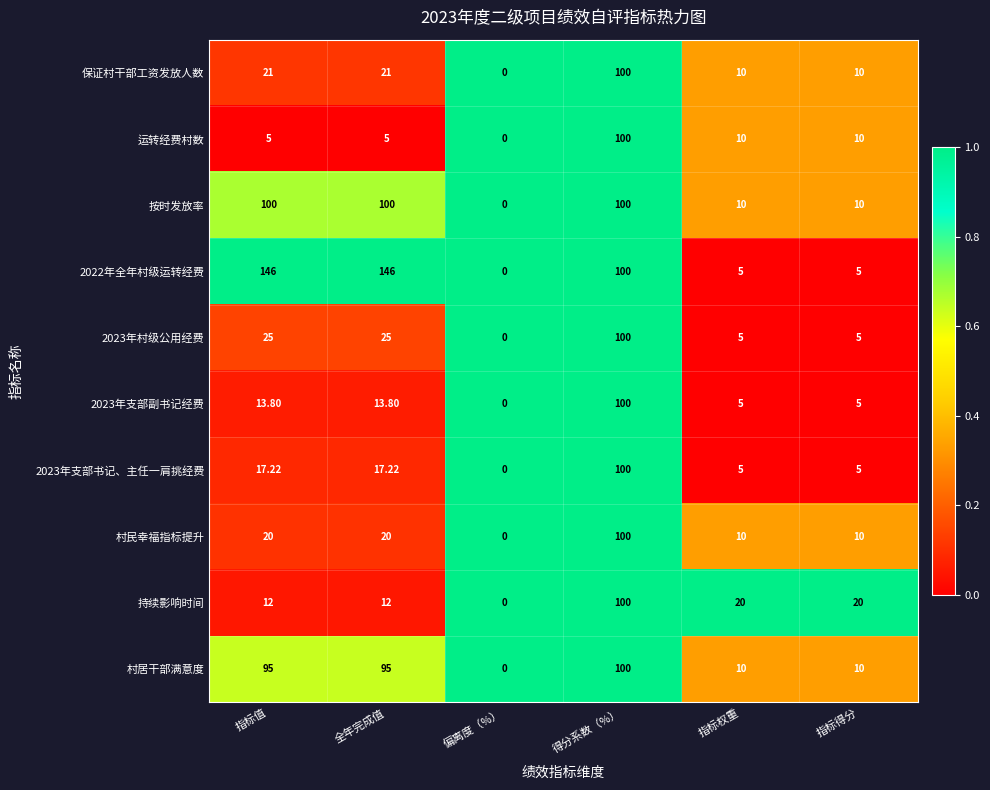

At which category does the chart reach its minimum across all series?

偏离度（%）